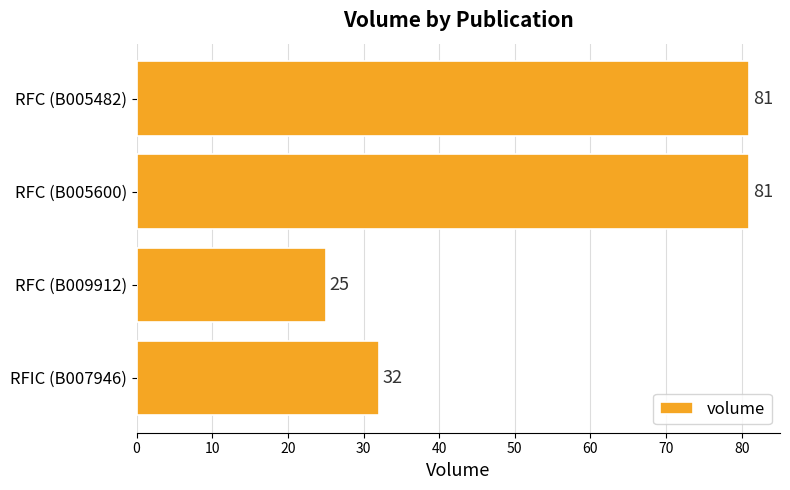

What is the difference between the maximum and minimum values?

56